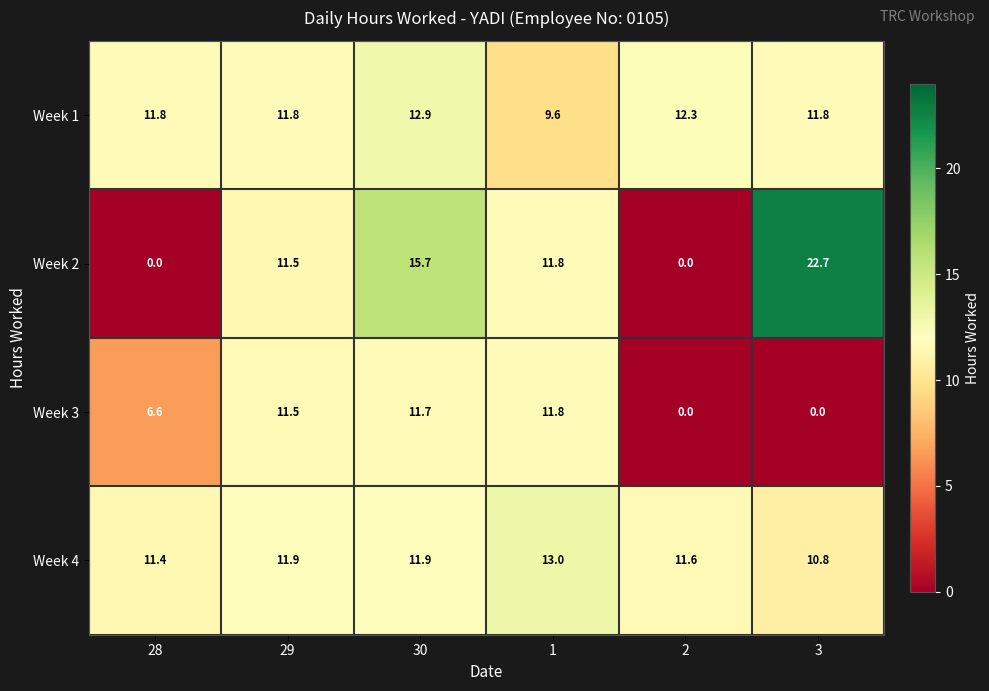

What is the sum of the Week 1 values at 1 and 28?

21.4